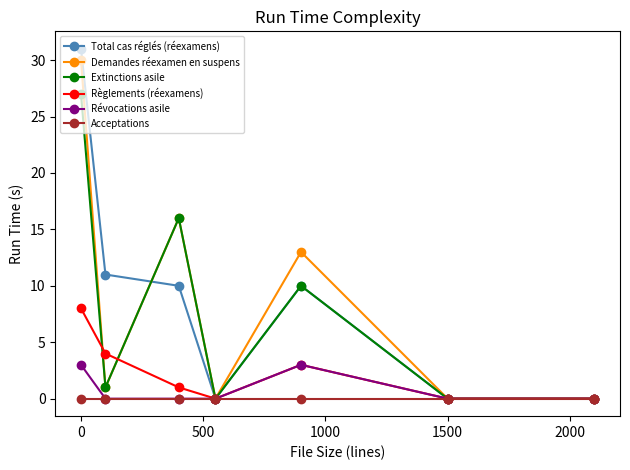

What is the difference between the second highest and minimum values in the Révocations asile series?

3